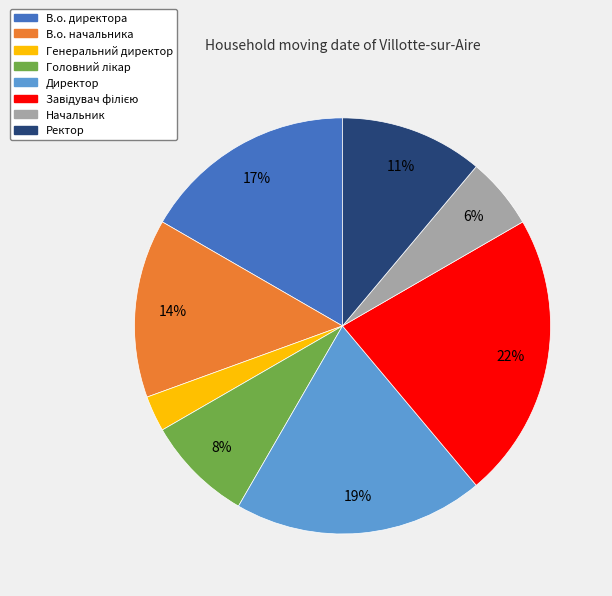

The В.о. директора slice represents 8% of the pie. True or false?

False